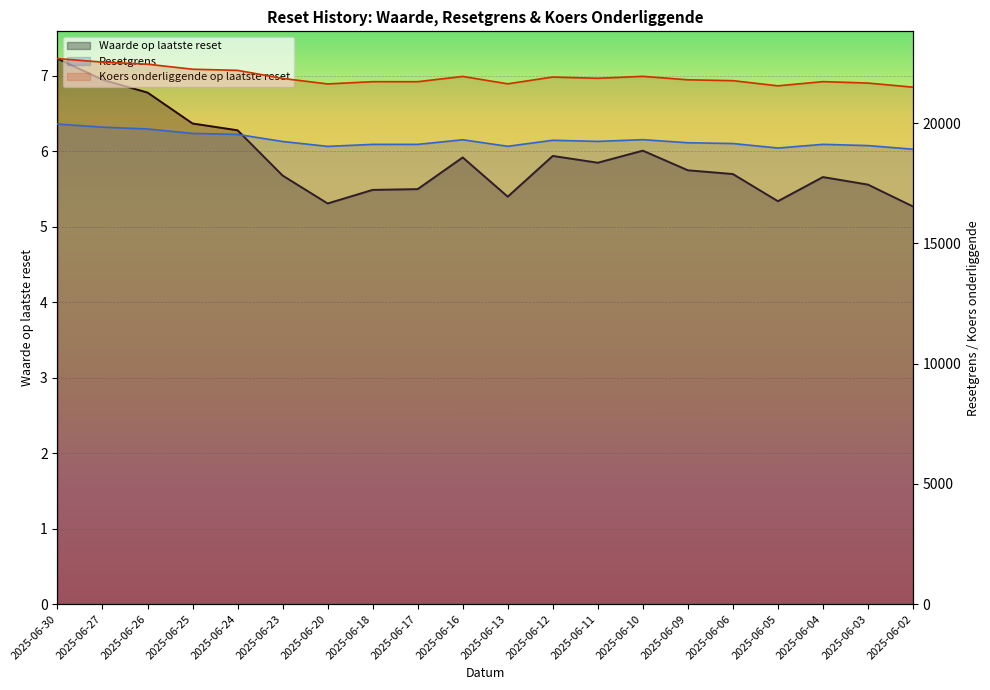

In Waarde op laatste reset, how many points are higher than both neighbors (excluding endpoints)?

4